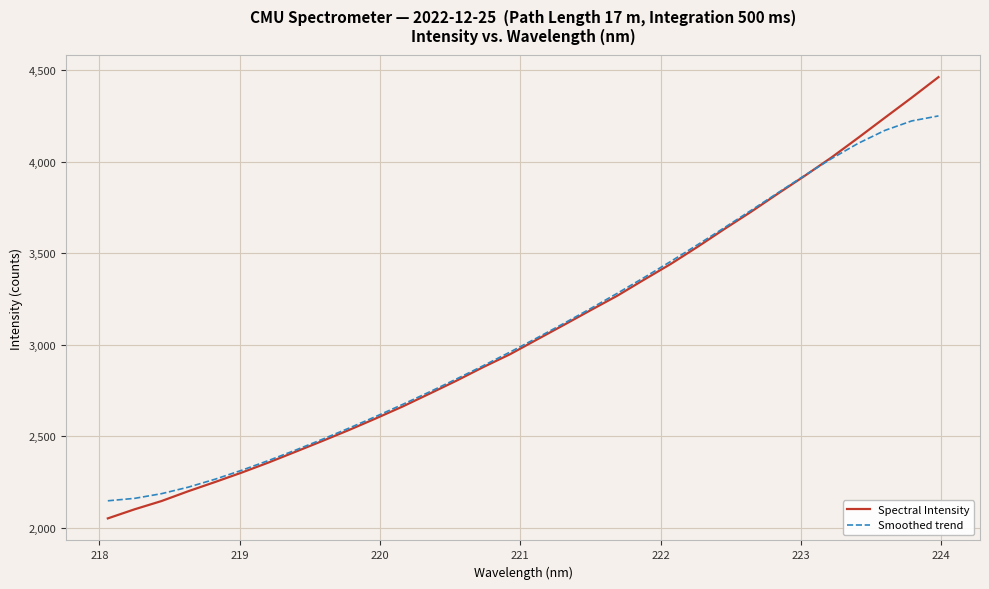

Which series has the widest spread of values?

Spectral Intensity